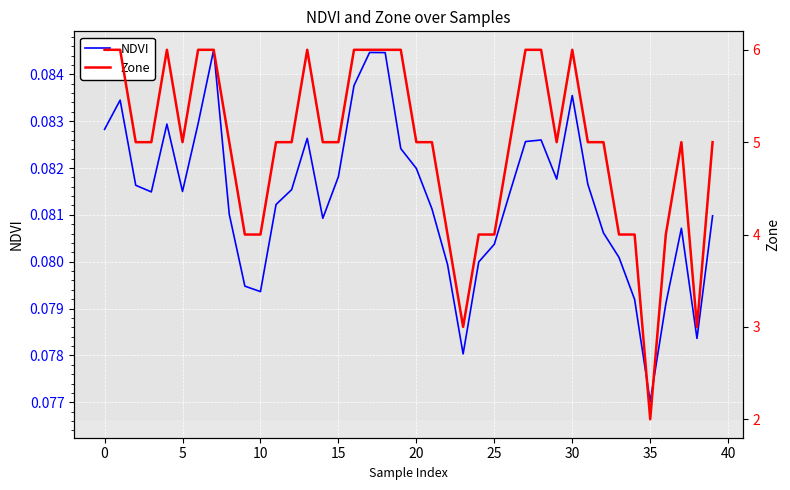

Reading right to left, transcribe all the data shown in this chart.

NDVI: 0.1	0.1	0.1	0.1	0.1	0.1	0.1	0.1	0.1	0.1	0.1	0.1	0.1	0.1	0.1	0.1	0.1	0.1	0.1	0.1	0.1	0.1	0.1	0.1	0.1	0.1	0.1	0.1	0.1	0.1	0.1	0.1	0.1	0.1	0.1	0.1	0.1	0.1	0.1	0.1
Zone: 5.0	3.0	5.0	4.0	2.0	4.0	4.0	5.0	5.0	6.0	5.0	6.0	6.0	5.0	4.0	4.0	3.0	4.0	5.0	5.0	6.0	6.0	6.0	6.0	5.0	5.0	6.0	5.0	5.0	4.0	4.0	5.0	6.0	6.0	5.0	6.0	5.0	5.0	6.0	6.0